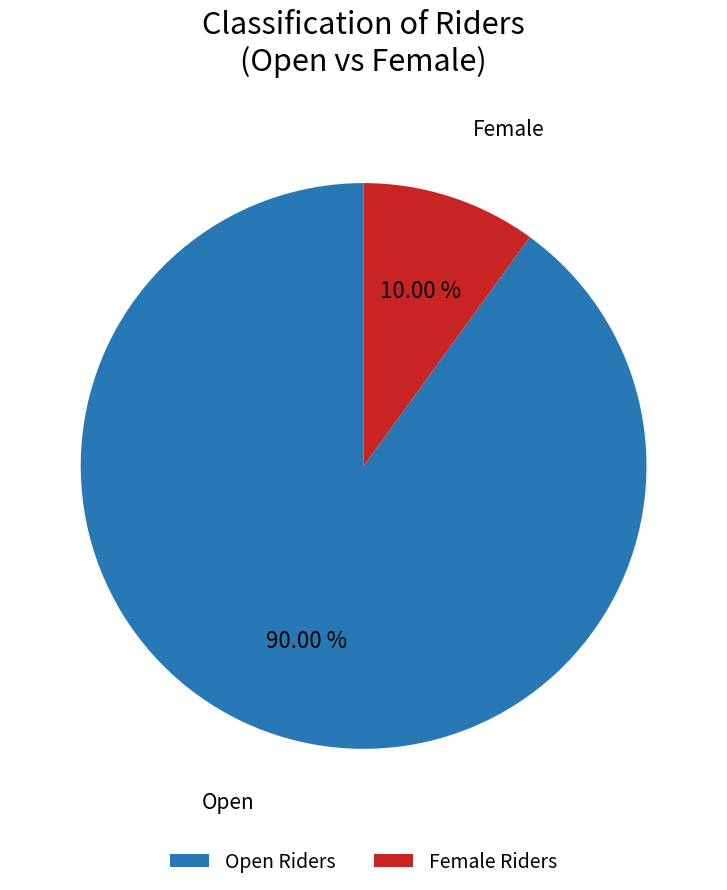

Approximately how many times larger is the value at Open compared to Female?

9.0